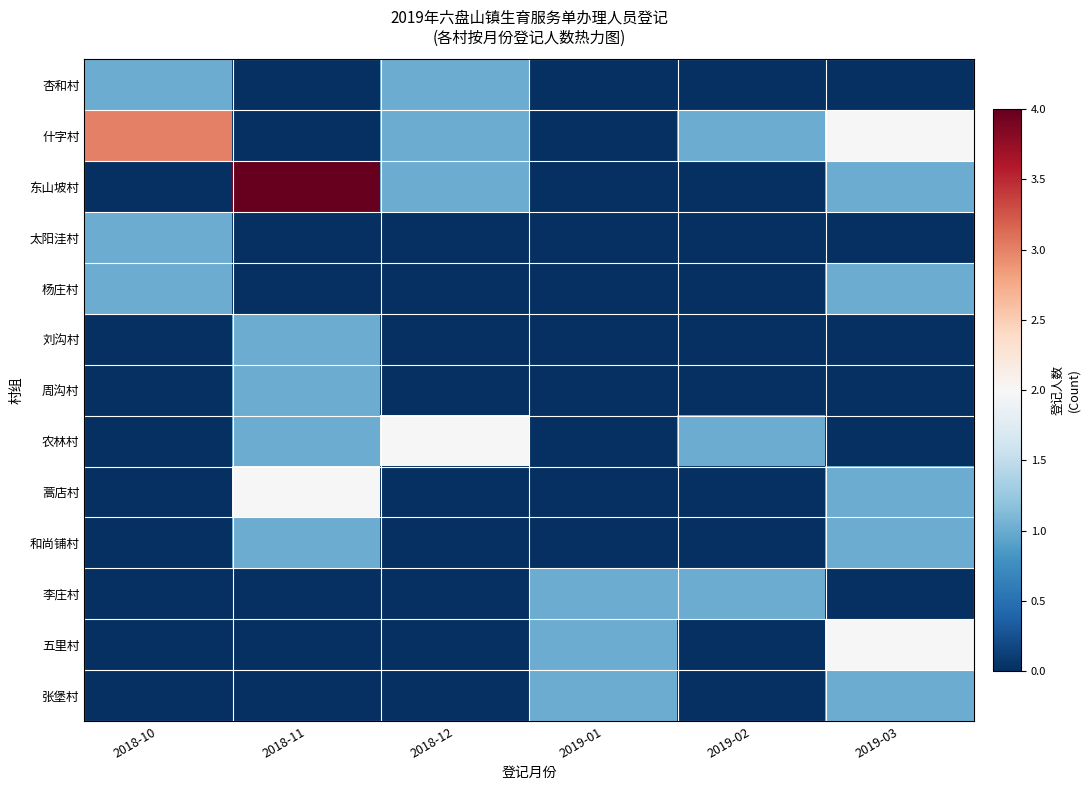

Reading left to right, list all the values displayed in this chart.

杏和村: 2018-10=1	2018-11=0	2018-12=1	2019-01=0	2019-02=0	2019-03=0
什字村: 2018-10=3	2018-11=0	2018-12=1	2019-01=0	2019-02=1	2019-03=2
东山坡村: 2018-10=0	2018-11=4	2018-12=1	2019-01=0	2019-02=0	2019-03=1
太阳洼村: 2018-10=1	2018-11=0	2018-12=0	2019-01=0	2019-02=0	2019-03=0
杨庄村: 2018-10=1	2018-11=0	2018-12=0	2019-01=0	2019-02=0	2019-03=1
刘沟村: 2018-10=0	2018-11=1	2018-12=0	2019-01=0	2019-02=0	2019-03=0
周沟村: 2018-10=0	2018-11=1	2018-12=0	2019-01=0	2019-02=0	2019-03=0
农林村: 2018-10=0	2018-11=1	2018-12=2	2019-01=0	2019-02=1	2019-03=0
蒿店村: 2018-10=0	2018-11=2	2018-12=0	2019-01=0	2019-02=0	2019-03=1
和尚铺村: 2018-10=0	2018-11=1	2018-12=0	2019-01=0	2019-02=0	2019-03=1
李庄村: 2018-10=0	2018-11=0	2018-12=0	2019-01=1	2019-02=1	2019-03=0
五里村: 2018-10=0	2018-11=0	2018-12=0	2019-01=1	2019-02=0	2019-03=2
张堡村: 2018-10=0	2018-11=0	2018-12=0	2019-01=1	2019-02=0	2019-03=1